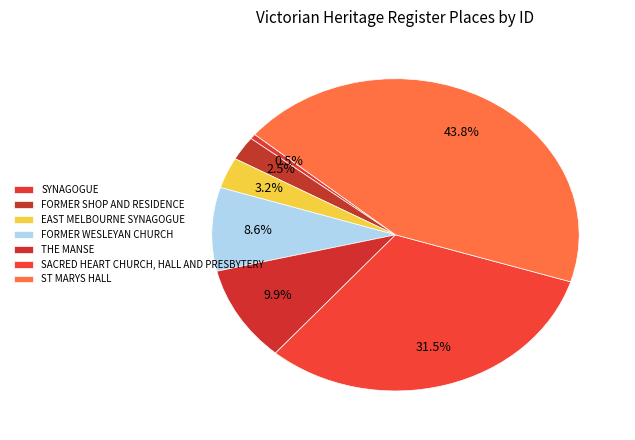

Which slice is the largest?

ST MARYS HALL